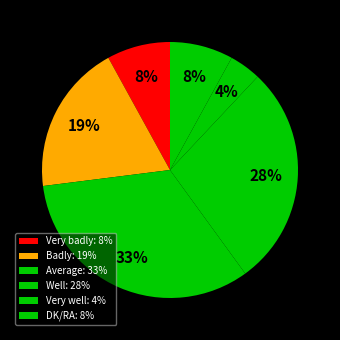

Count the number of slices in the pie.

6